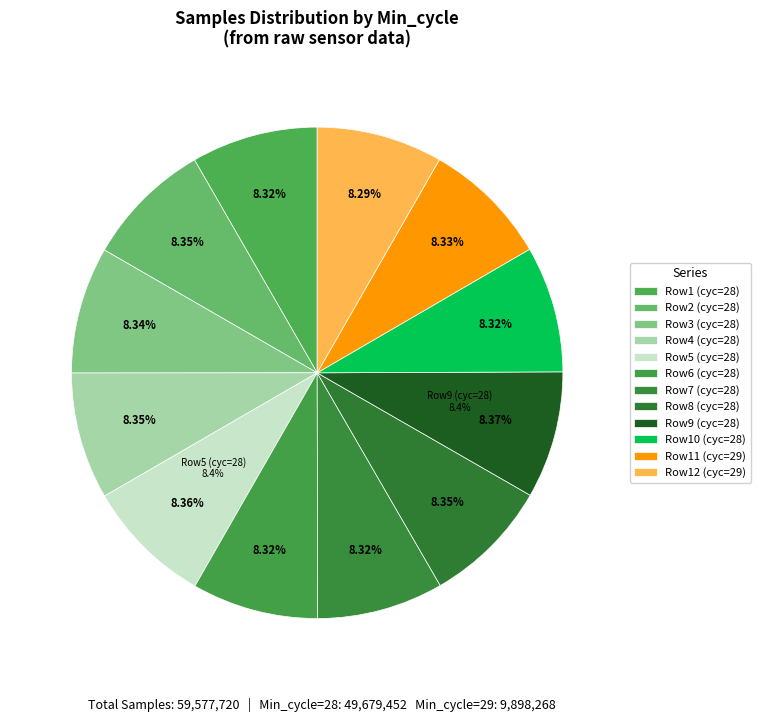

The 28 slice represents 8% of the pie. True or false?

True